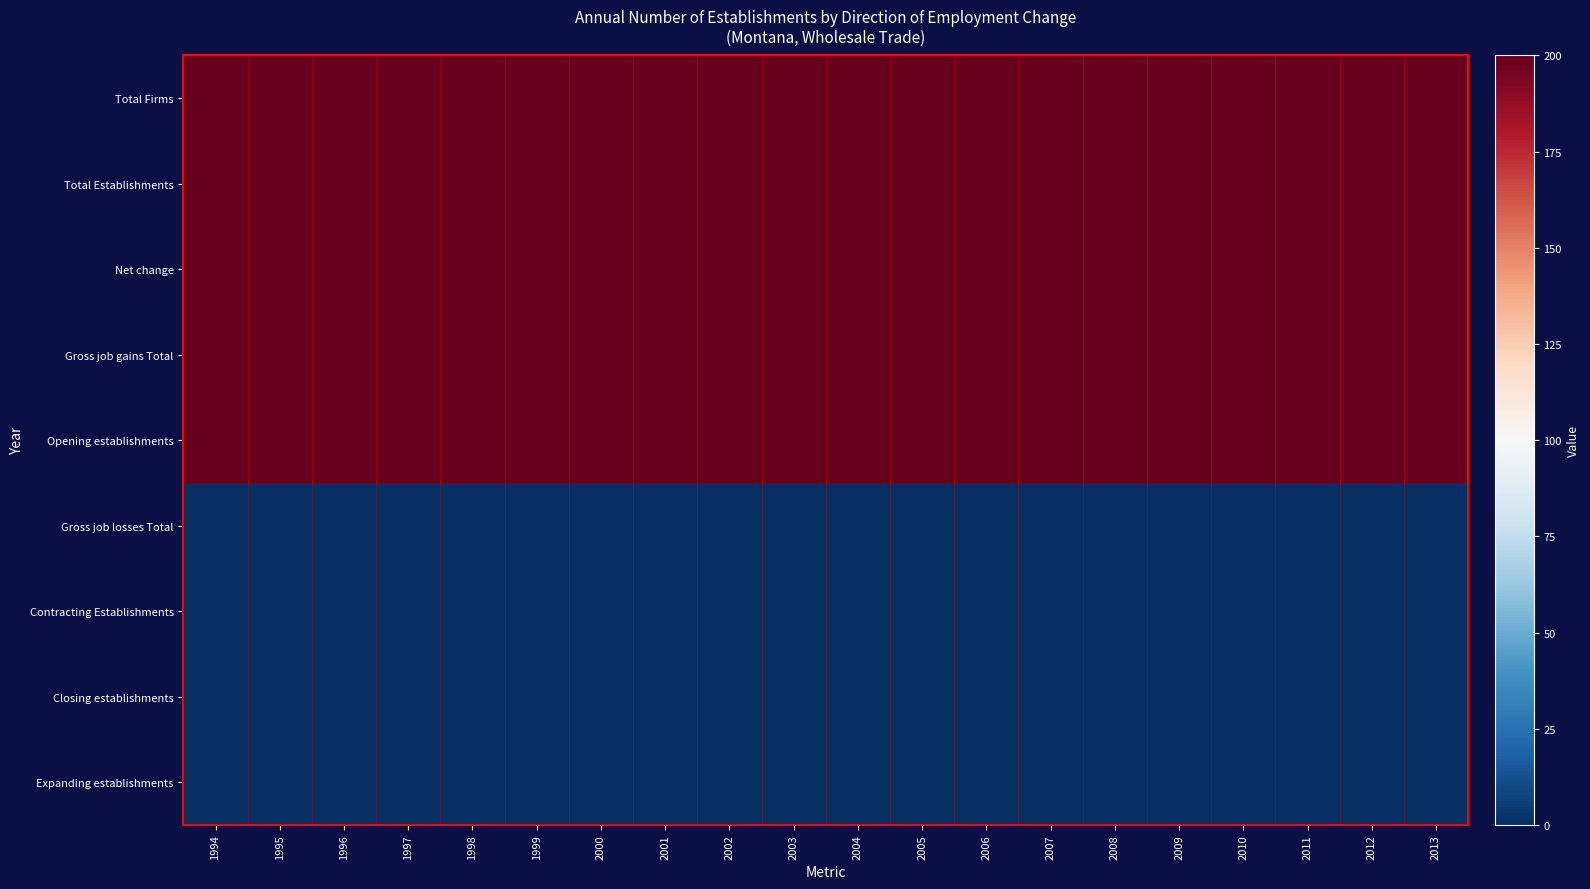

How many series are shown in this chart?

9